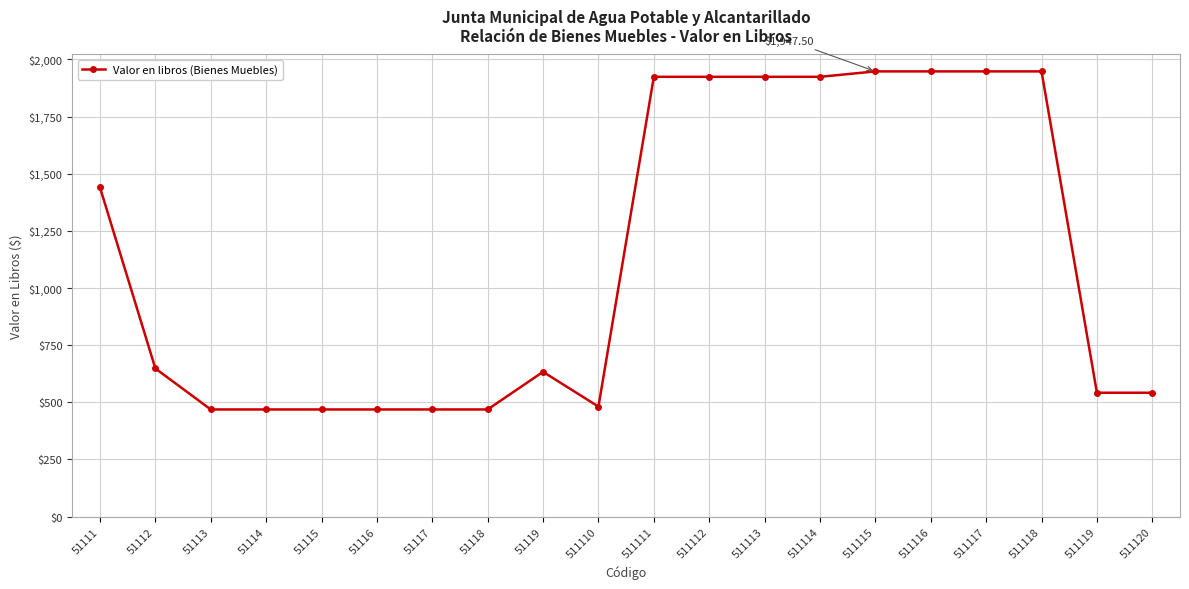

What is the sum of the values at 511116 and 511118?

3895.0